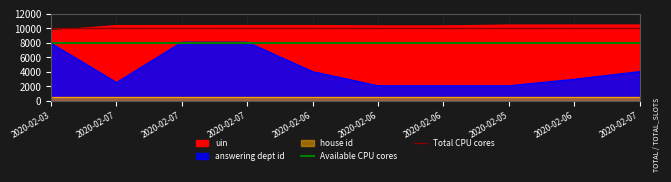

What is the value of the Total CPU cores point at the 2nd from the left?

10000